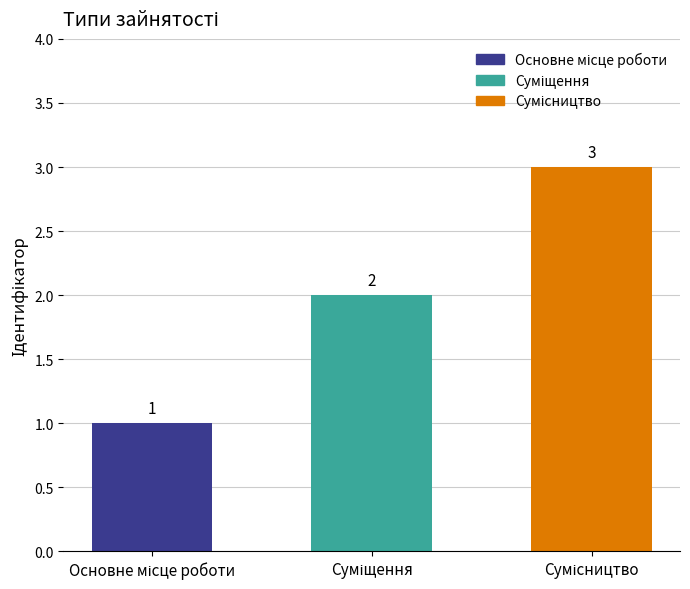

What is the maximum value shown in the chart?

3